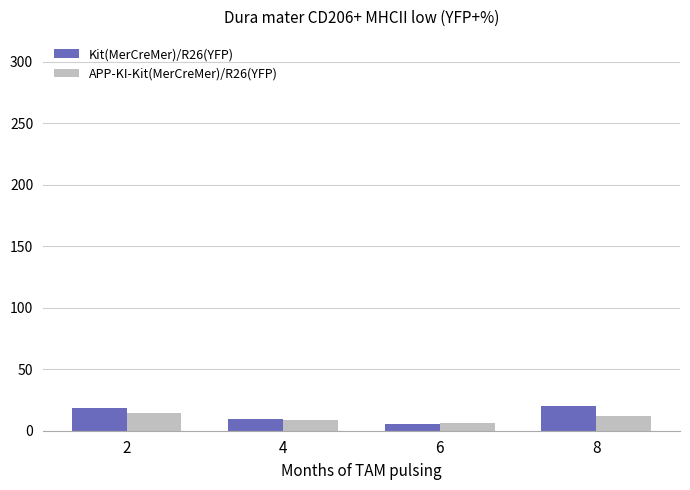

Is the value of APP-KI-Kit(MerCreMer)/R26(YFP) at 6 greater than the value of Kit(MerCreMer)/R26(YFP) at 8?

No